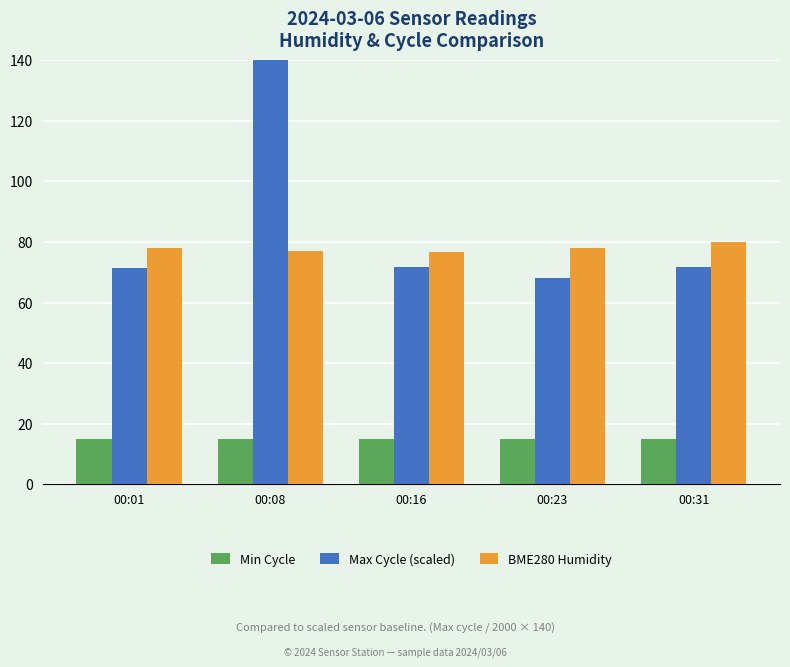

The value of BME280 Humidity at 00:23 is 78.1. True or false?

True